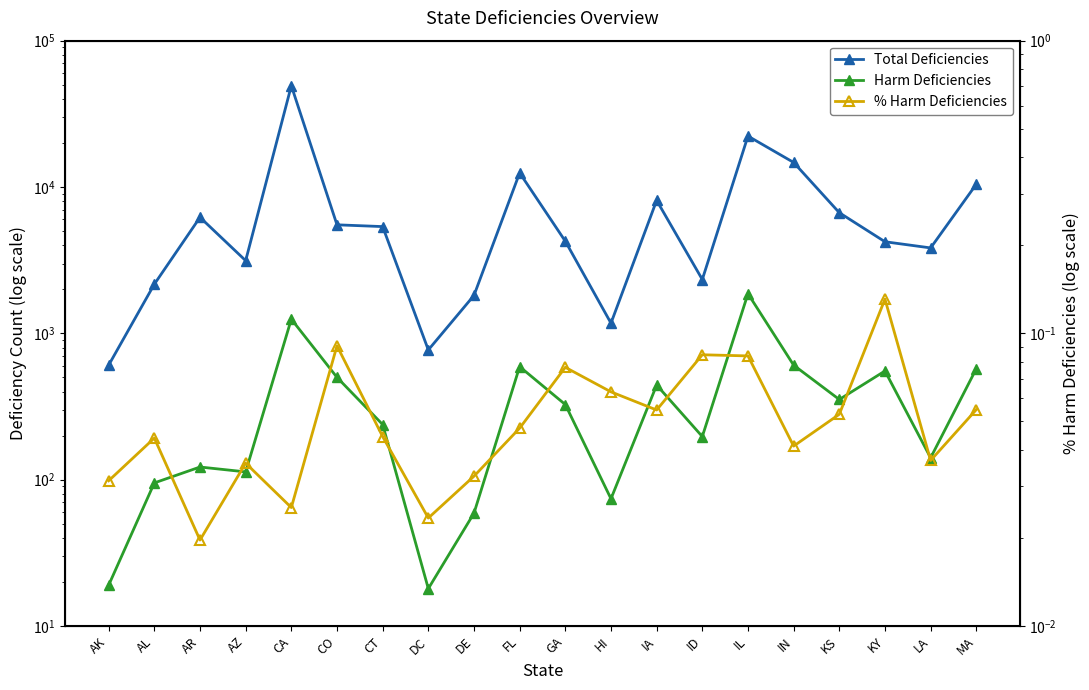

True or false: Total Deficiencies has more than 0 interior local peaks.

True